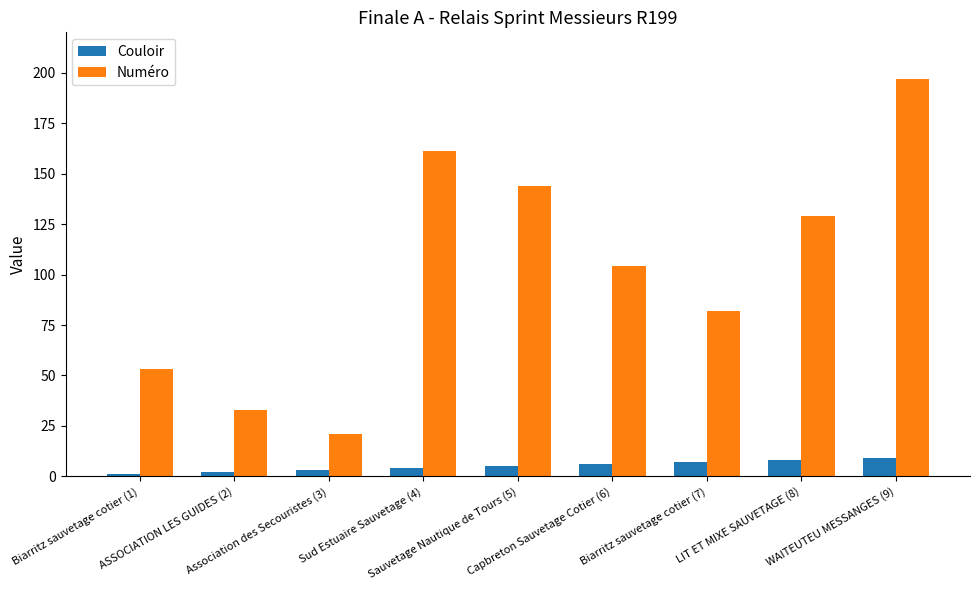

What value does the Couloir series have at WAITEUTEU MESSANGES (9)?

9